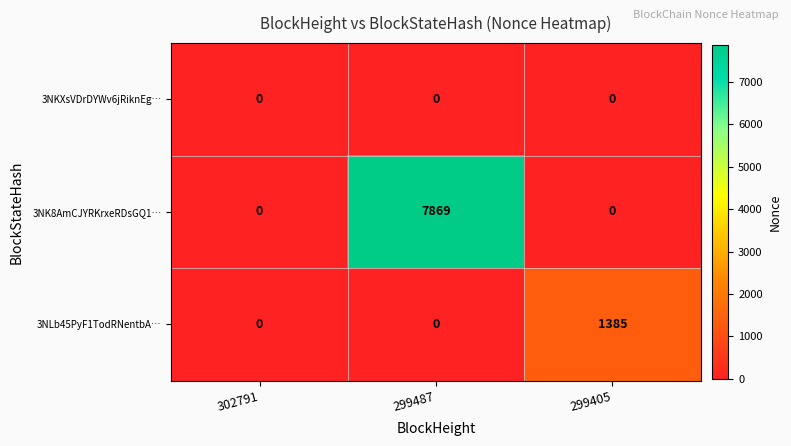

What is the difference between the maximum and second lowest values in the 3NK8AmCJYRKrxeRDsGQ1… series?

7869